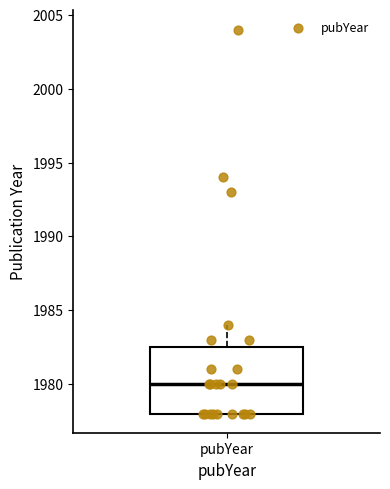

Where does the upper whisker of the box for pubYear end on the y-axis? The values are not printed on the chart, so give them approximately, as read against the axis.

1984.0